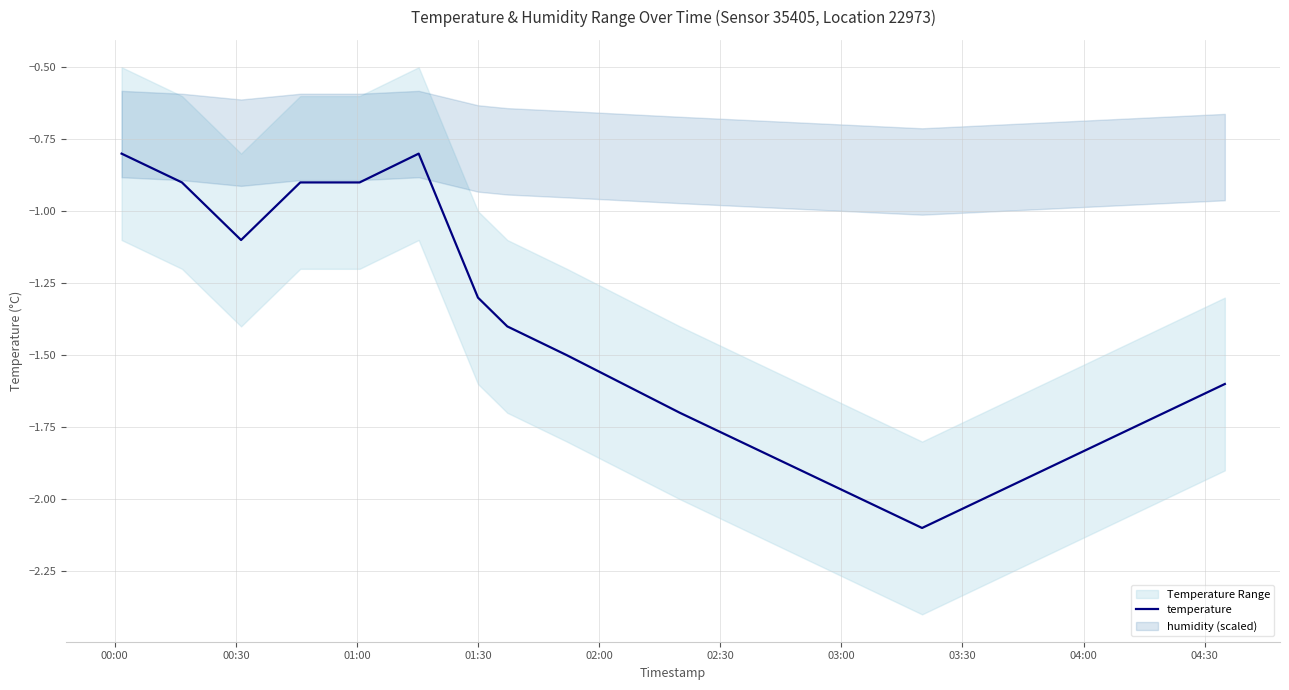

What is the maximum value for temperature?

-0.8